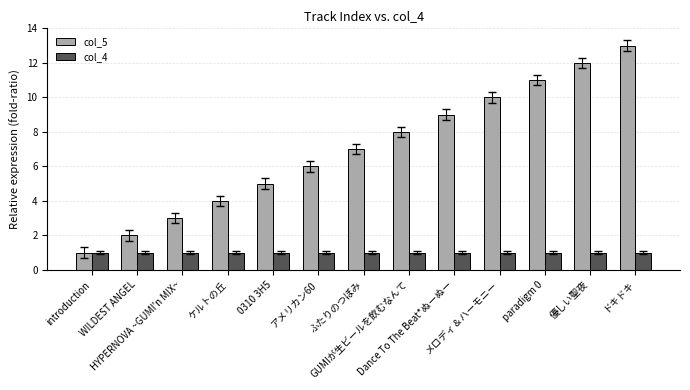

Between introduction and ふたりのつぼみ, which series saw the biggest shift?

col_5